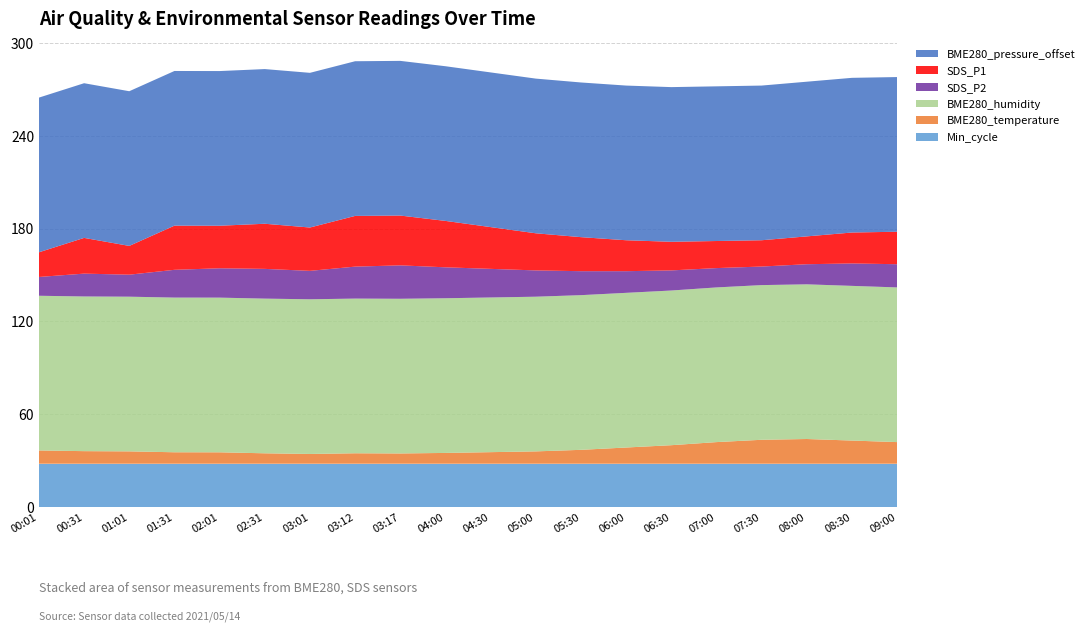

Reading left to right, transcribe all the data shown in this chart.

Min_cycle: 00:01=28.0	00:31=28.0	01:01=28.0	01:31=28.0	02:01=28.0	02:31=28.0	03:01=28.0	03:12=28.0	03:17=28.0	04:00=28.0	04:30=28.0	05:00=28.0	05:30=28.0	06:00=28.0	06:30=28.0	07:00=28.0	07:30=28.0	08:00=28.0	08:30=28.0	09:00=28.0
BME280_temperature: 00:01=8.6	00:31=8.2	01:01=8.0	01:31=7.4	02:01=7.4	02:31=6.8	03:01=6.3	03:12=6.8	03:17=6.7	04:00=7.0	04:30=7.5	05:00=8.0	05:30=9.0	06:00=10.5	06:30=12.0	07:00=14.0	07:30=15.5	08:00=16.0	08:30=15.0	09:00=14.0
BME280_humidity: 00:01=100.0	00:31=100.0	01:01=100.0	01:31=100.0	02:01=100.0	02:31=100.0	03:01=100.0	03:12=100.0	03:17=100.0	04:00=100.0	04:30=100.0	05:00=100.0	05:30=100.0	06:00=100.0	06:30=100.0	07:00=100.0	07:30=100.0	08:00=100.0	08:30=100.0	09:00=100.0
SDS_P2: 00:01=12.2	00:31=14.8	01:01=14.2	01:31=17.9	02:01=19.0	02:31=19.2	03:01=18.4	03:12=20.7	03:17=21.6	04:00=20.0	04:30=18.5	05:00=17.0	05:30=15.5	06:00=14.0	06:30=13.0	07:00=12.5	07:30=12.0	08:00=13.0	08:30=14.5	09:00=15.0
SDS_P1: 00:01=15.9	00:31=23.1	01:01=18.6	01:31=28.6	02:01=27.5	02:31=29.2	03:01=28.0	03:12=32.8	03:17=32.2	04:00=30.0	04:30=27.0	05:00=24.0	05:30=22.0	06:00=20.0	06:30=18.5	07:00=17.5	07:30=17.0	08:00=18.0	08:30=20.0	09:00=21.0
BME280_pressure_offset: 00:01=100.0	00:31=100.0	01:01=100.0	01:31=100.0	02:01=100.0	02:31=100.0	03:01=100.0	03:12=100.0	03:17=100.0	04:00=100.0	04:30=100.0	05:00=100.0	05:30=100.0	06:00=100.0	06:30=100.0	07:00=100.0	07:30=100.0	08:00=100.0	08:30=100.0	09:00=100.0